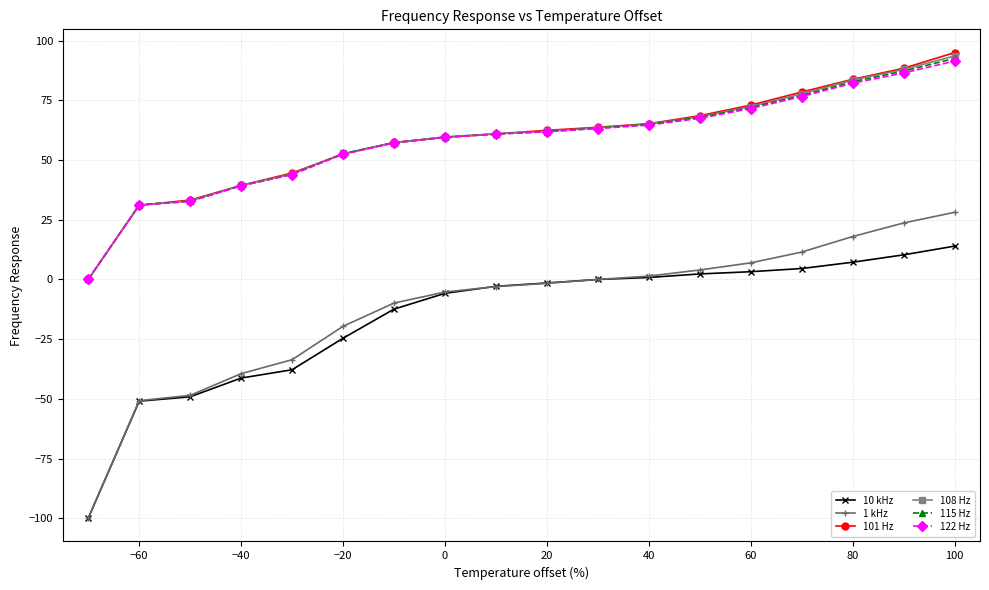

What are all the series names shown in the legend?

10 kHz, 1 kHz, 101 Hz, 108 Hz, 115 Hz, 122 Hz